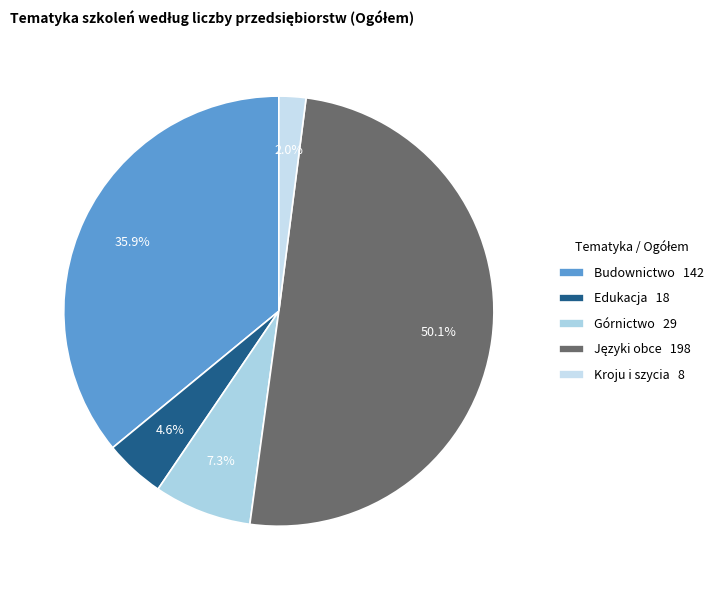

How many segments does this pie chart have?

5